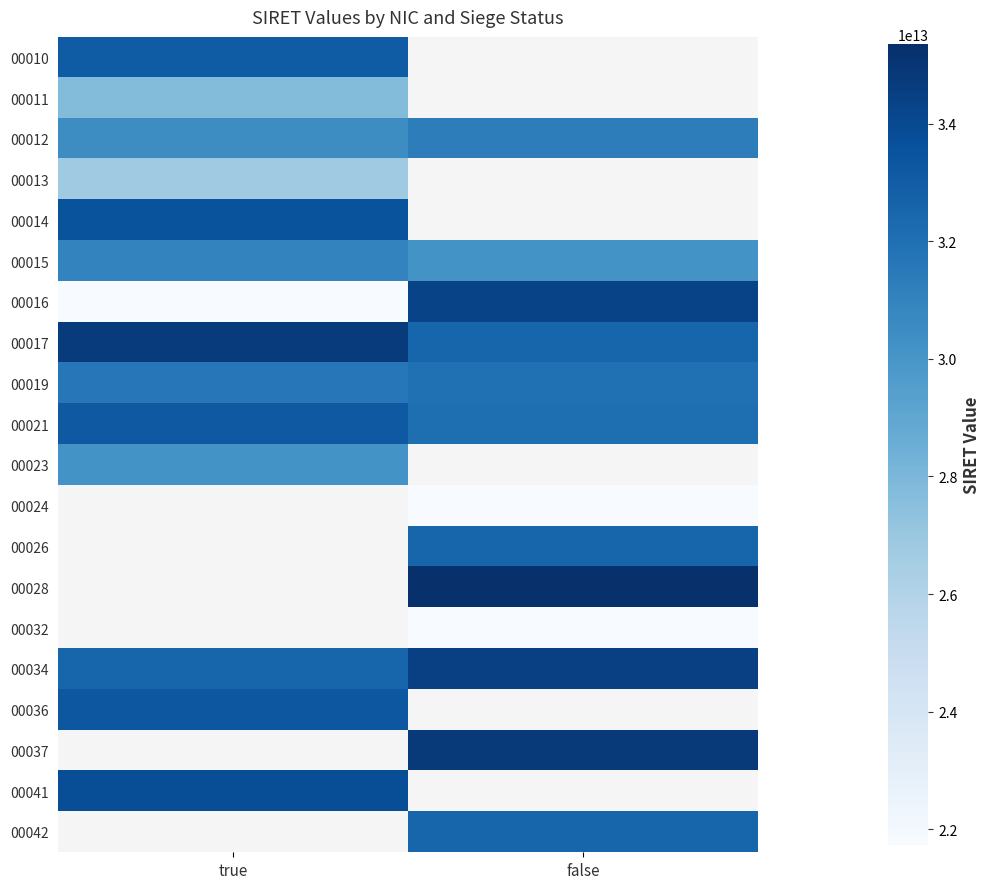

At which label does 00019 reach its minimum?

true